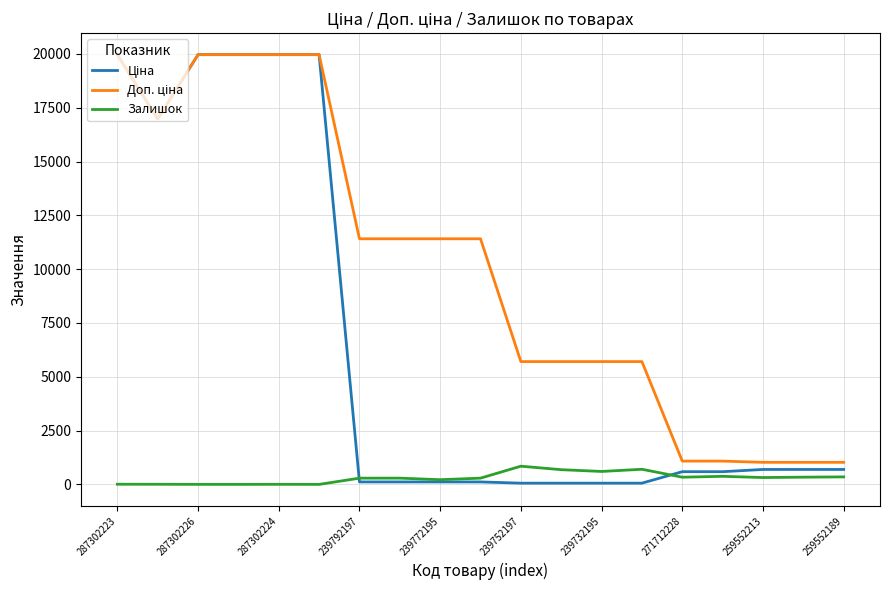

Does the chart display data point markers on the line(s)?

No